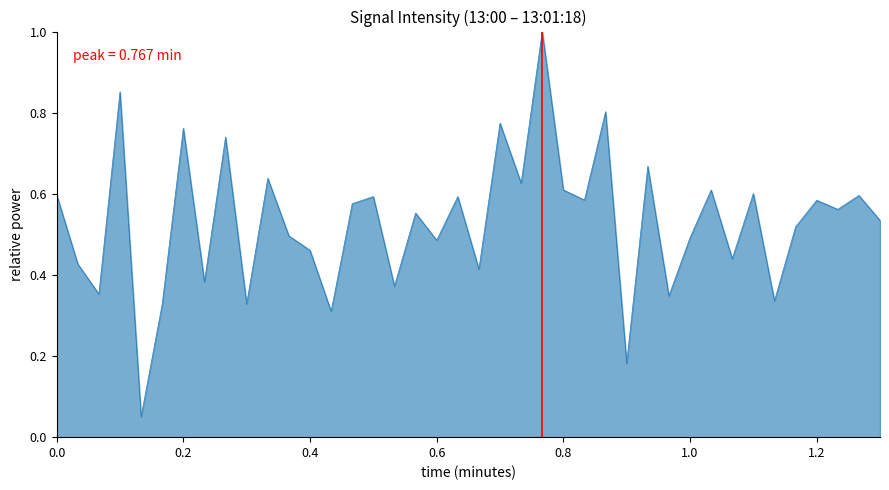

Count the number of data series in this chart.

1